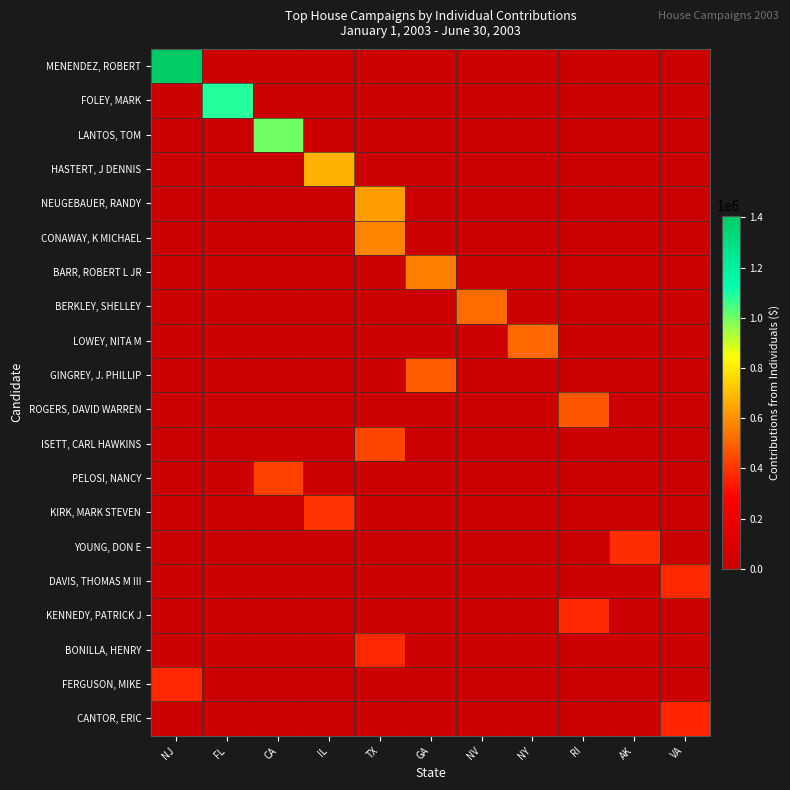

At which category does the chart reach its peak across all series?

NJ